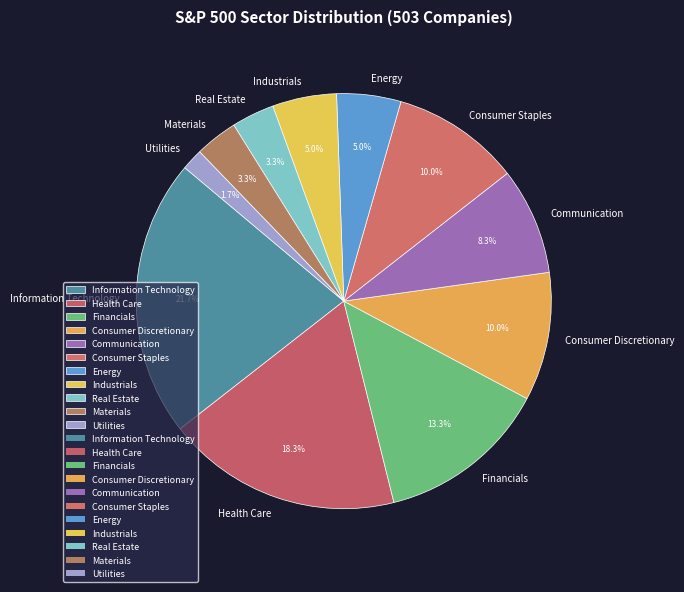

True or false: Utilities accounts for 2% of the total.

True